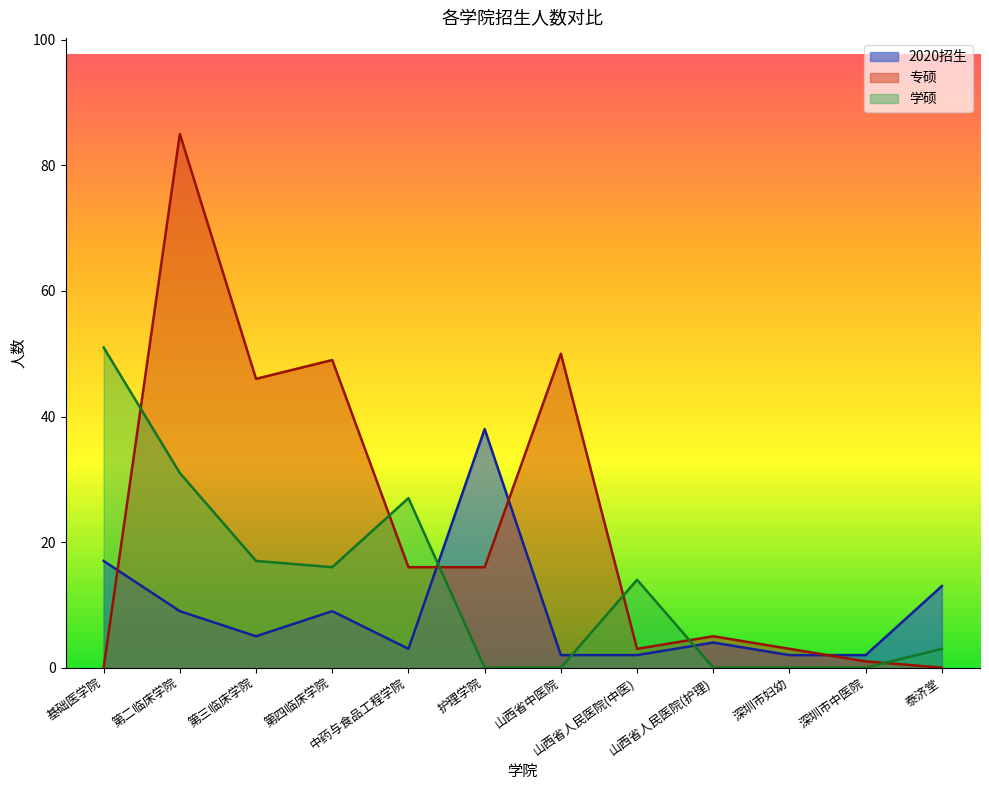

Between 基础医学院 and 深圳市妇幼, which series saw the biggest shift?

学硕